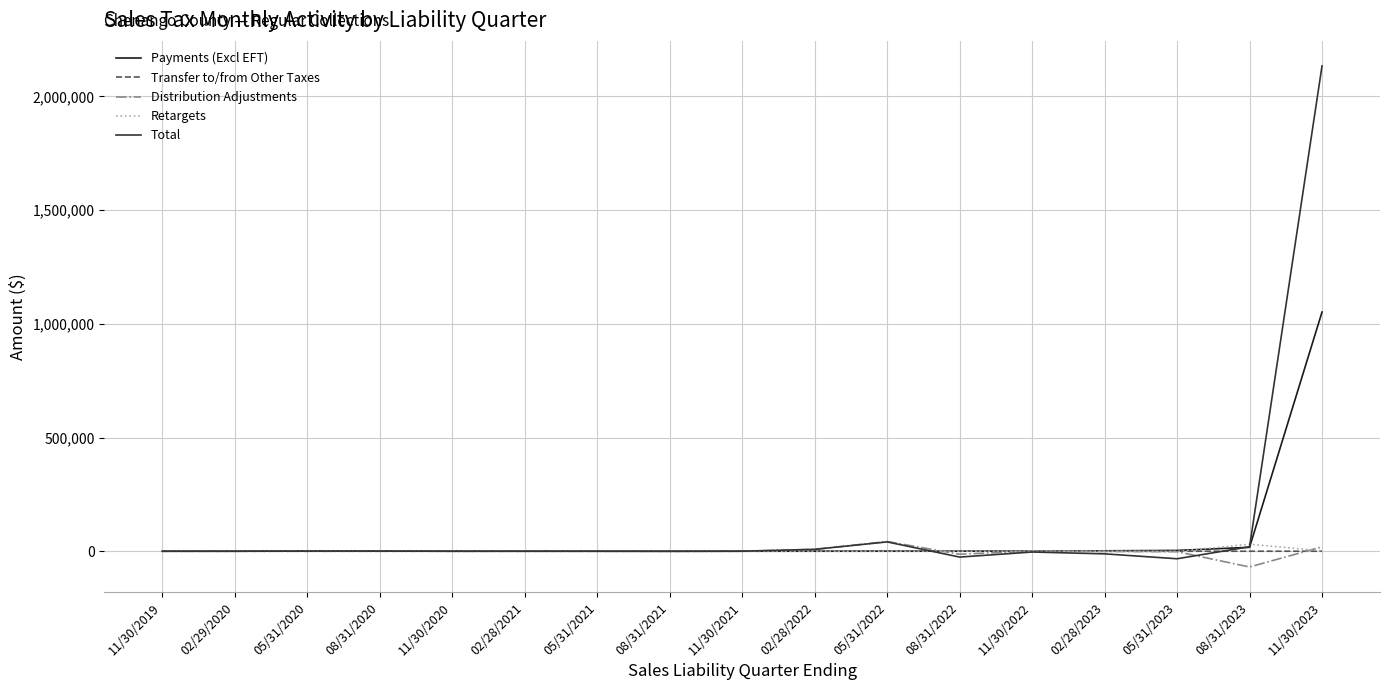

At which label does Payments (Excl EFT) reach its peak?

11/30/2023